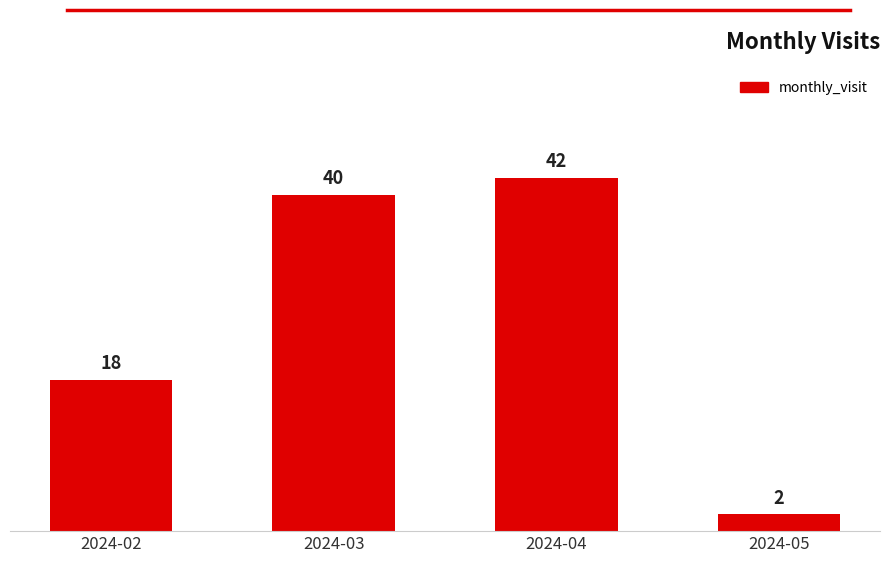

Which has a higher value, 2024-05 or 2024-02?

2024-02